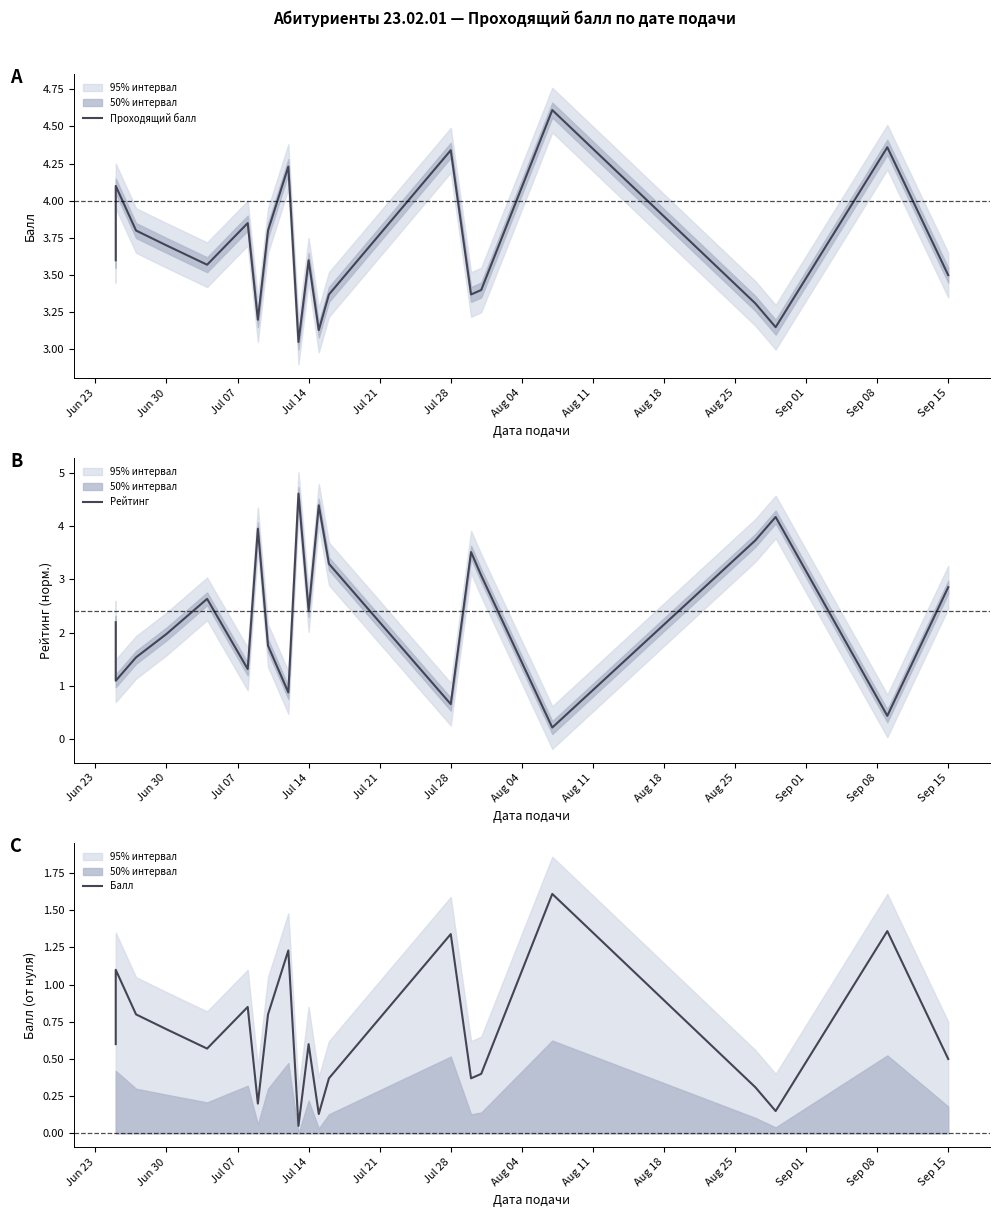

How many categories are shown in the chart?

21